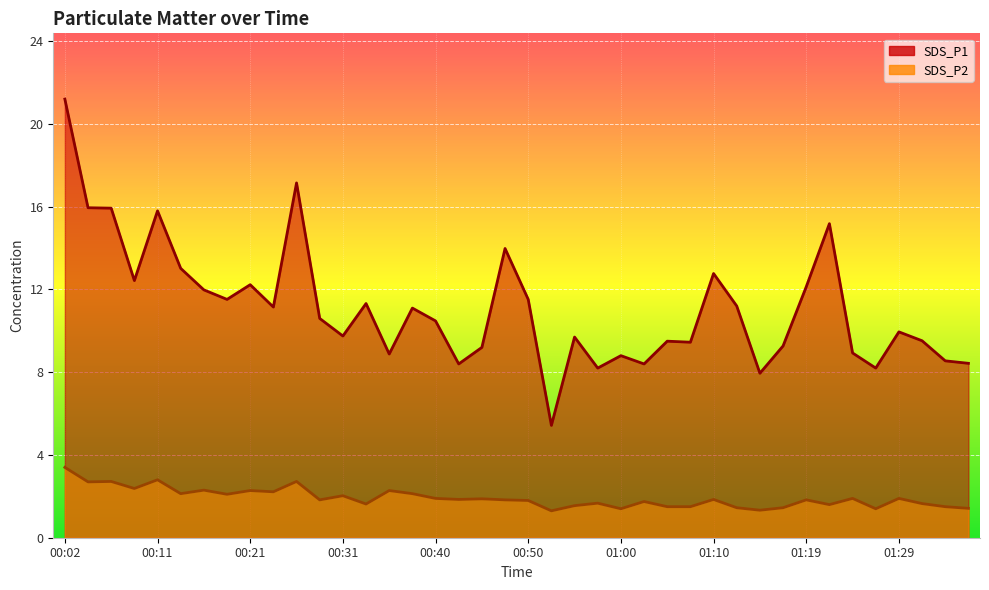

Reading right to left, extract all data points from this chart.

SDS_P1: 8.4	8.6	9.5	9.9	8.2	8.9	15.2	12.1	9.3	8.0	11.2	12.8	9.4	9.5	8.4	8.8	8.2	9.7	5.4	11.5	14.0	9.2	8.4	10.5	11.1	8.9	11.3	9.8	10.6	17.1	11.2	12.2	11.5	12.0	13.0	15.8	12.4	15.9	15.9	21.2
SDS_P2: 1.4	1.5	1.6	1.9	1.4	1.9	1.6	1.8	1.4	1.3	1.4	1.9	1.5	1.5	1.8	1.4	1.7	1.6	1.3	1.8	1.8	1.9	1.9	1.9	2.1	2.3	1.6	2.0	1.8	2.7	2.2	2.3	2.1	2.3	2.1	2.8	2.4	2.7	2.7	3.4